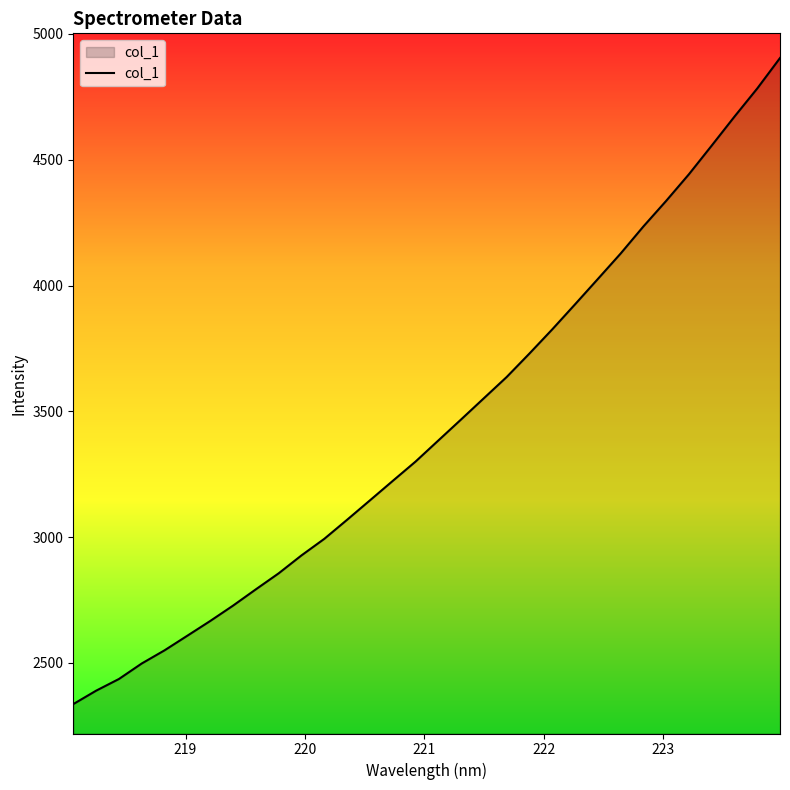

What is the minimum value shown in the chart?

2336.4